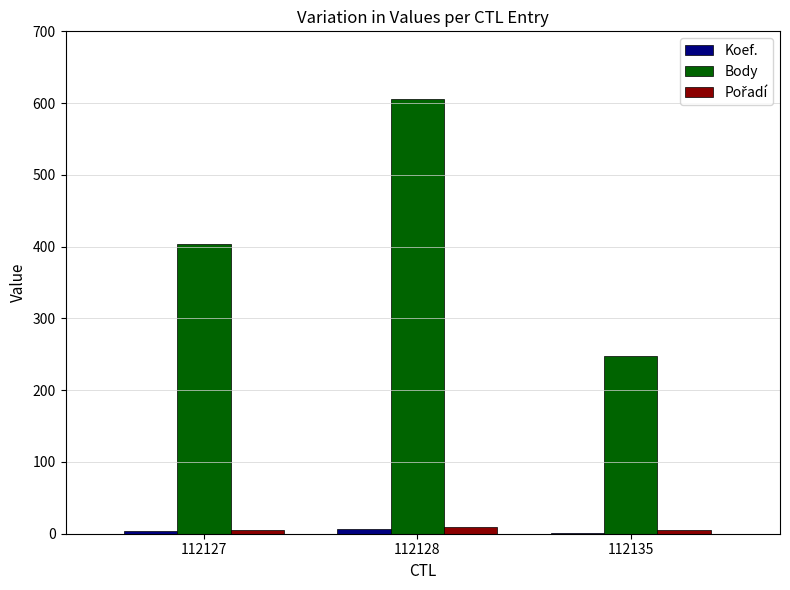

The value of Body at 112128 is 606. True or false?

True